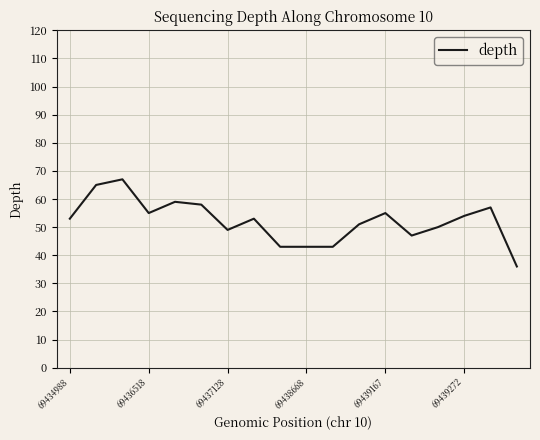

What is the greatest value displayed?

67